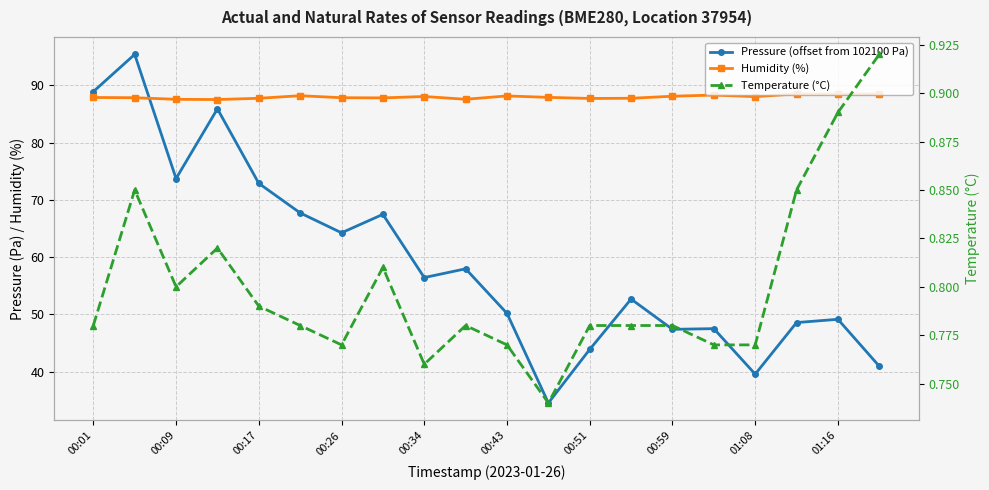

True or false: Temperature (°C) has a value of 0.8 at 00:09.

True